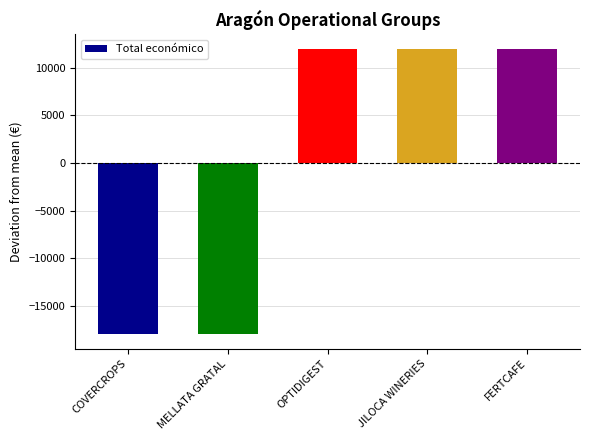

How many data points are less than 12000?

2